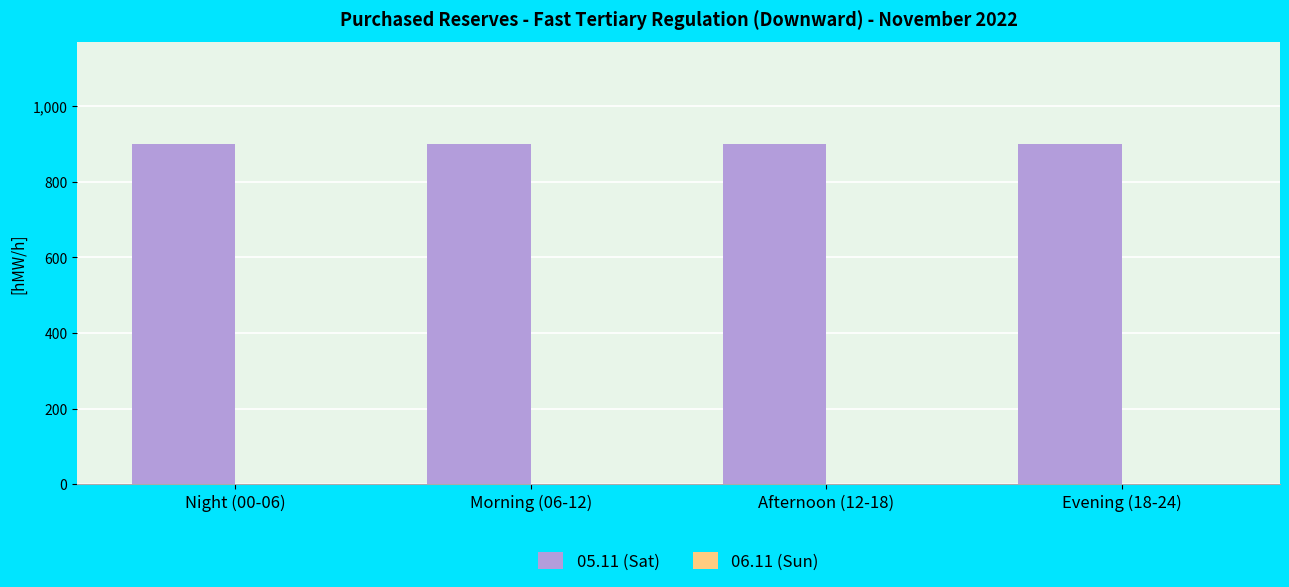

At how many categories does at least one series exceed 56?

4